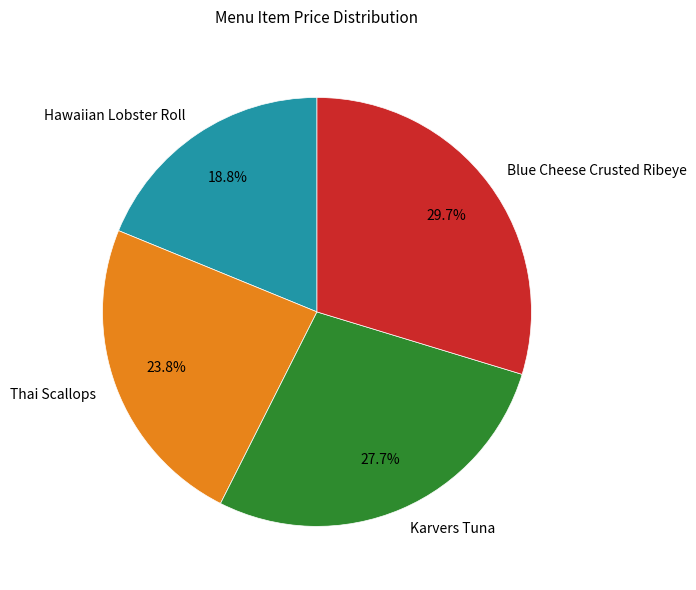

How much of the chart is everything except Blue Cheese Crusted Ribeye?

70.3%